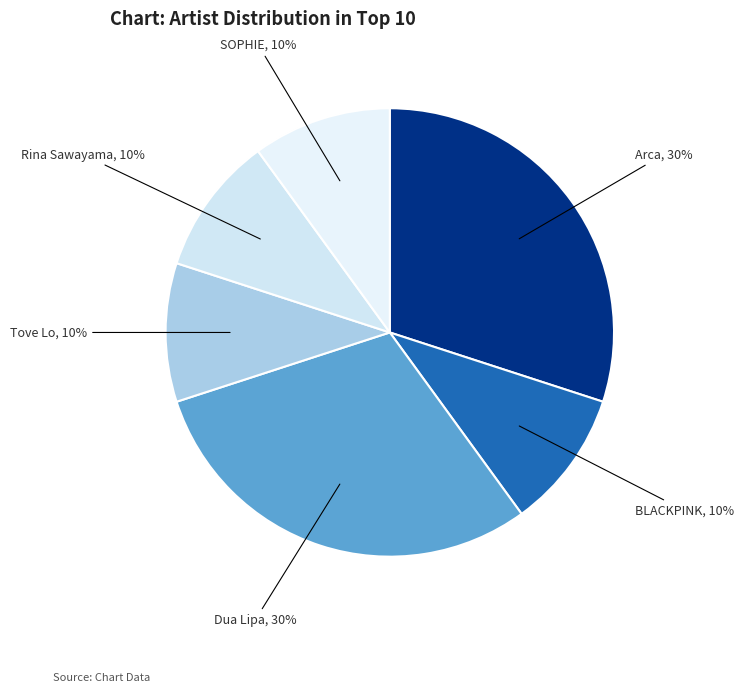

Count the number of slices in the pie.

6